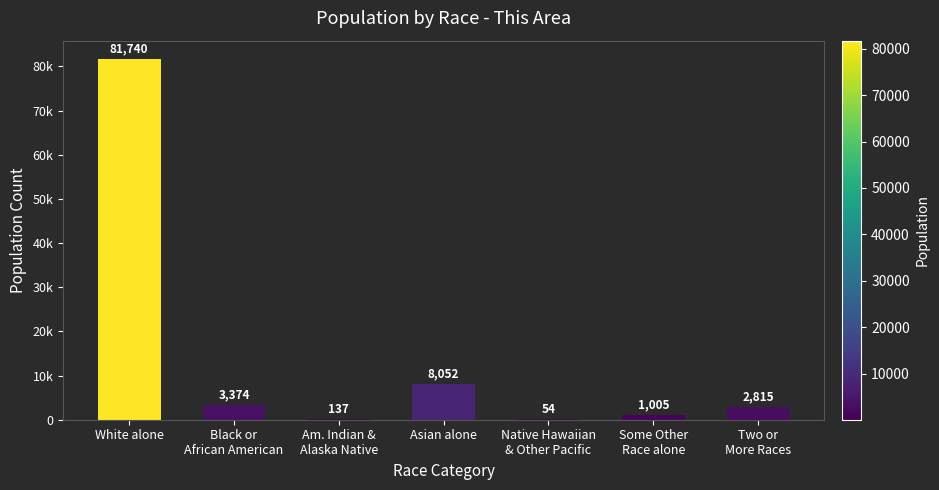

What is the label of the 6th bar from the right?

Black or
African American